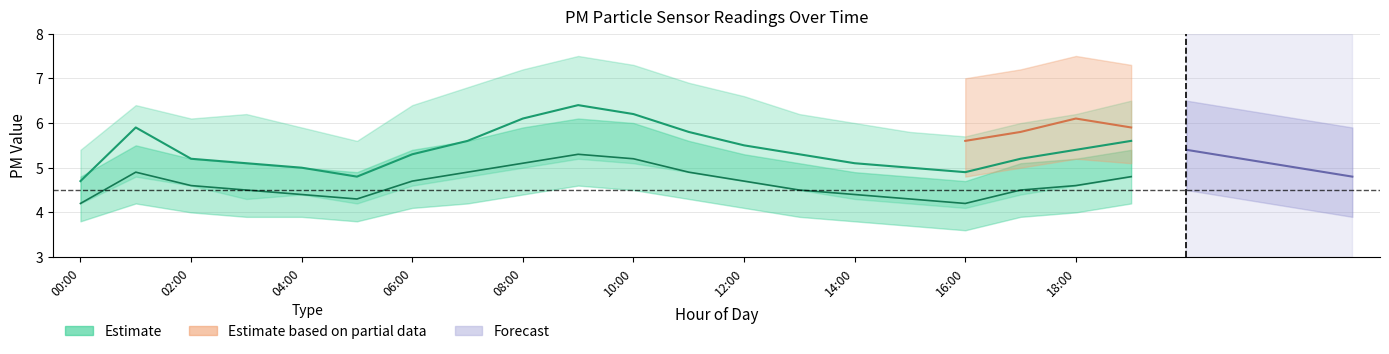

In P2_upper, how many points are higher than both neighbors (excluding endpoints)?

2